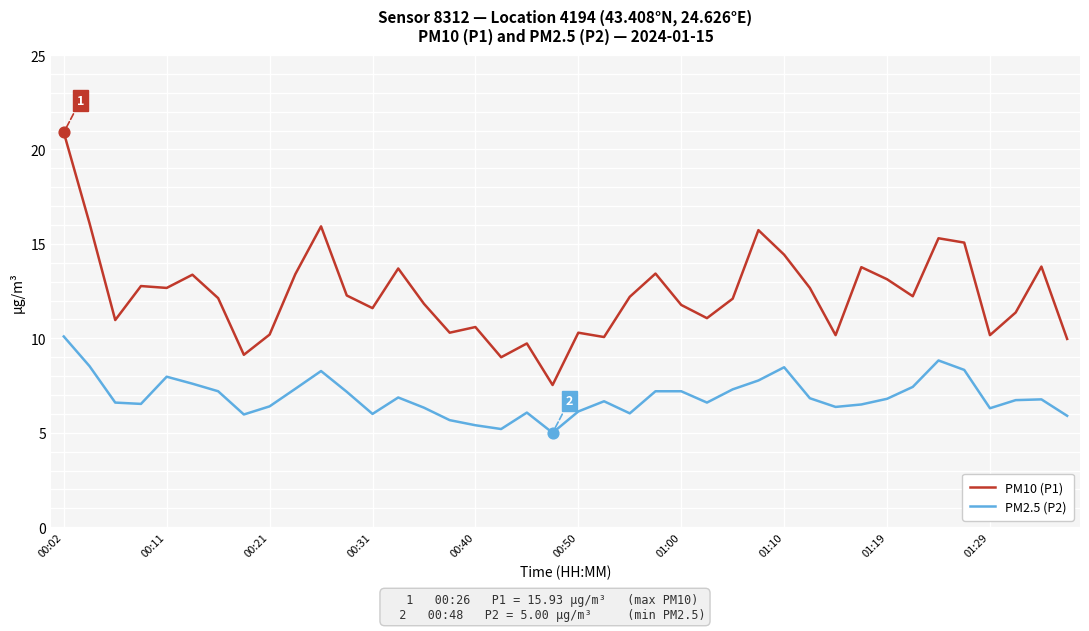

Which series has the largest range (max minus min)?

PM10 (P1)